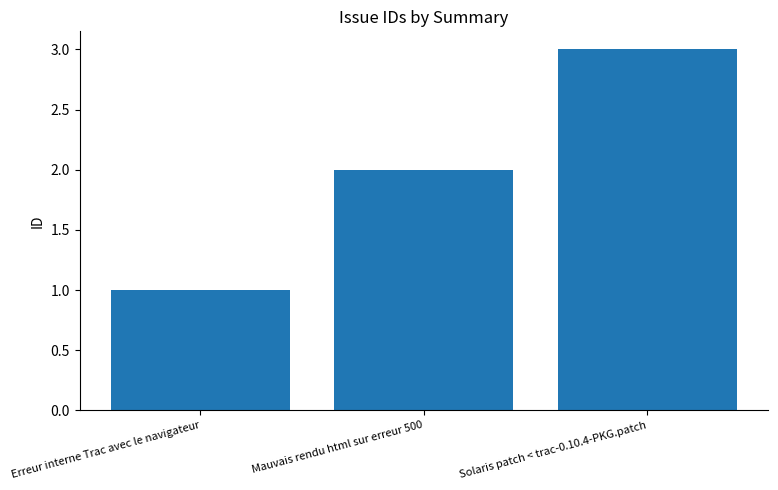

What is the label of the 1st bar from the left?

Erreur interne Trac avec le navigateur